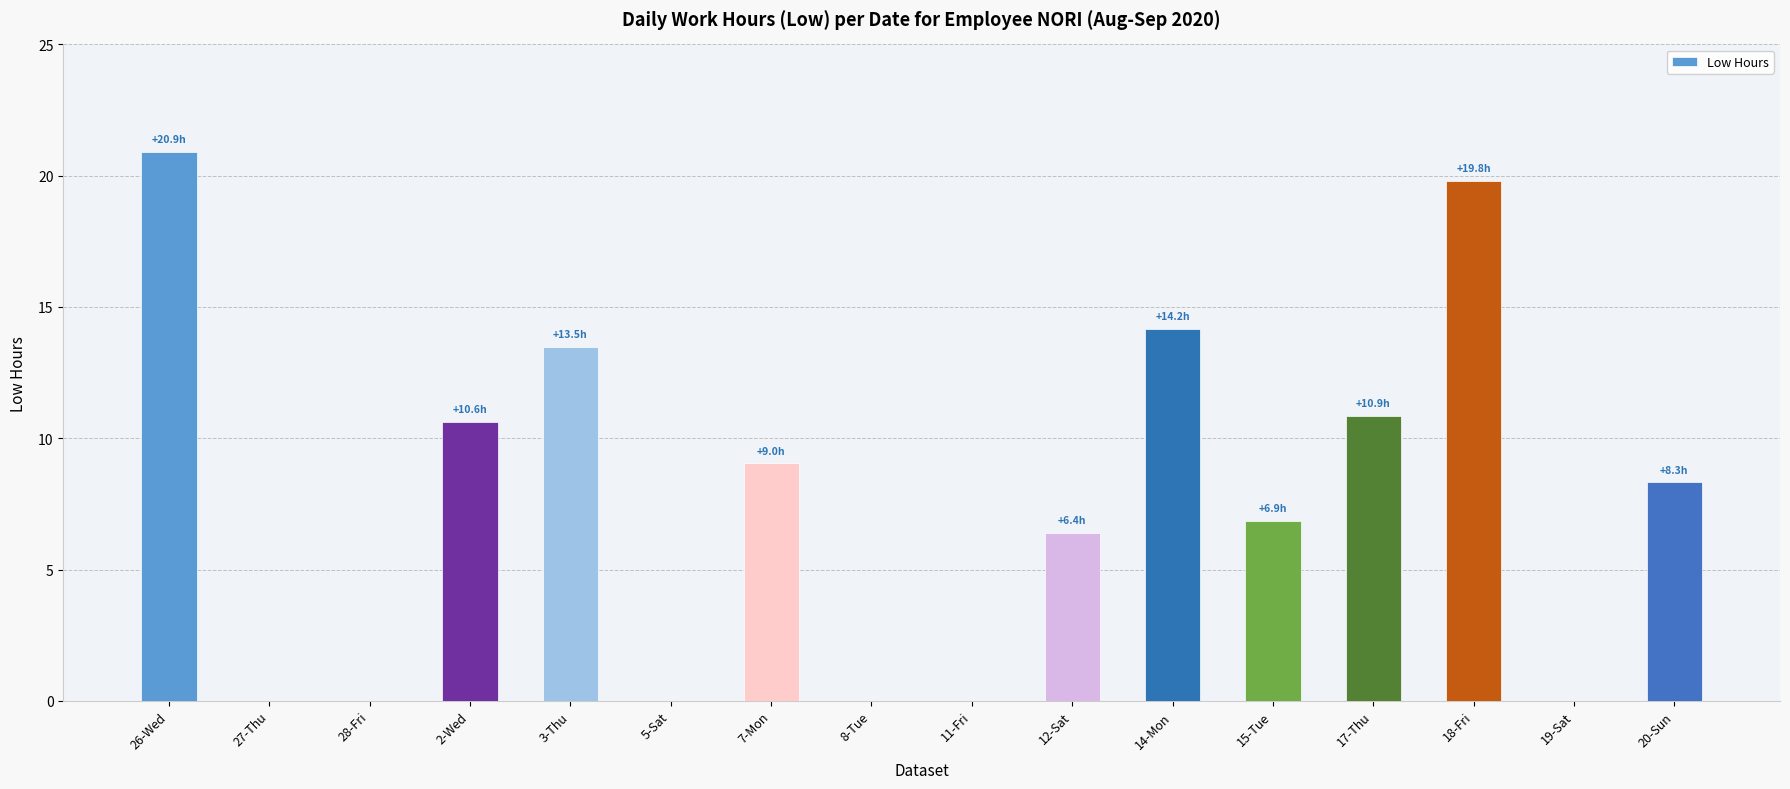

Between 15-Tue and 11-Fri, which is larger?

15-Tue